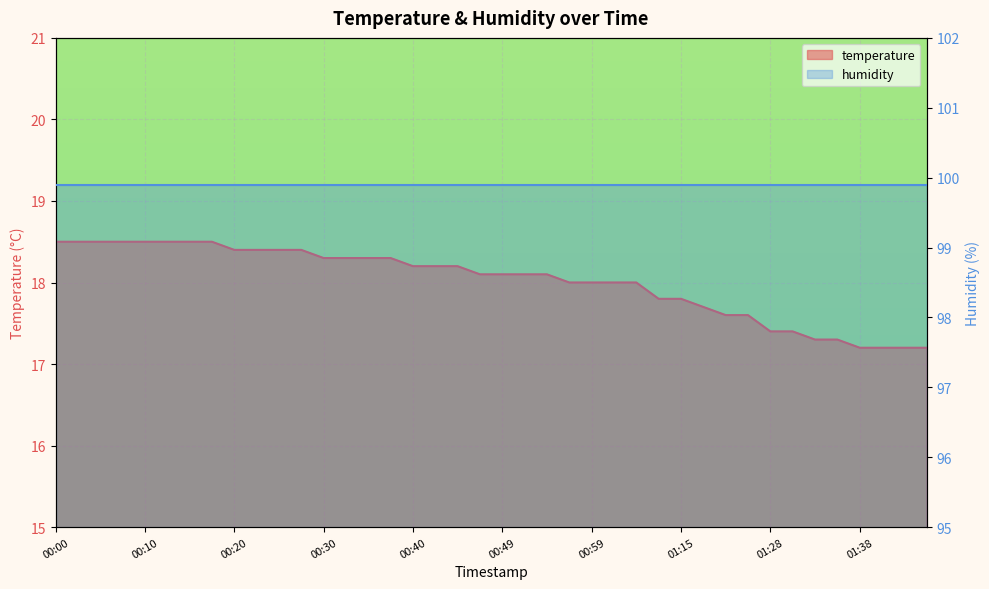

What is the label of the 18th point from the left?

00:42